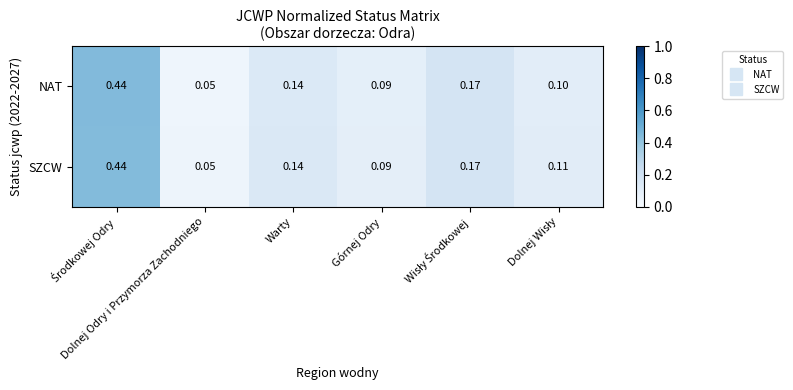

Rank the series by their average value, from highest to lowest.

SZCW, NAT